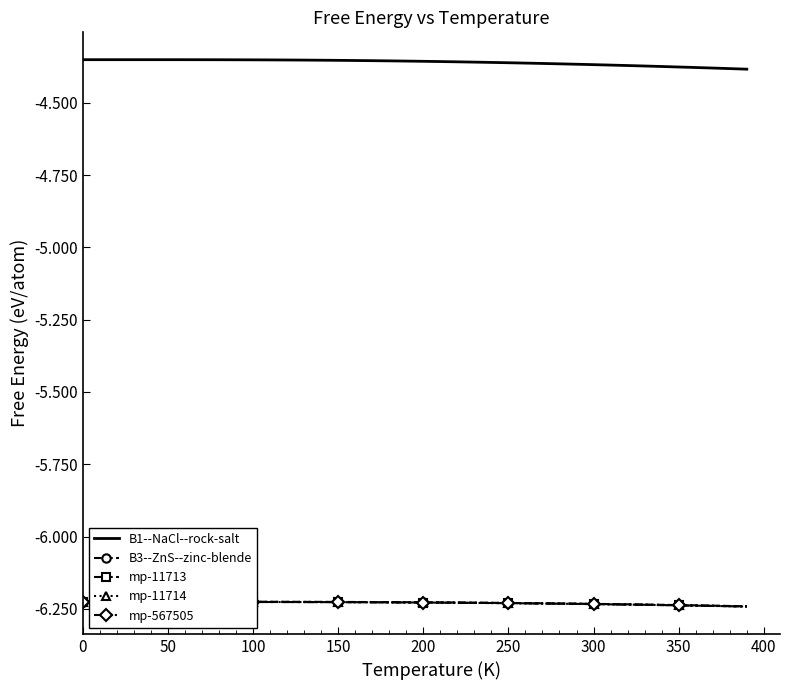

Which series has the largest total across all categories?

B1--NaCl--rock-salt